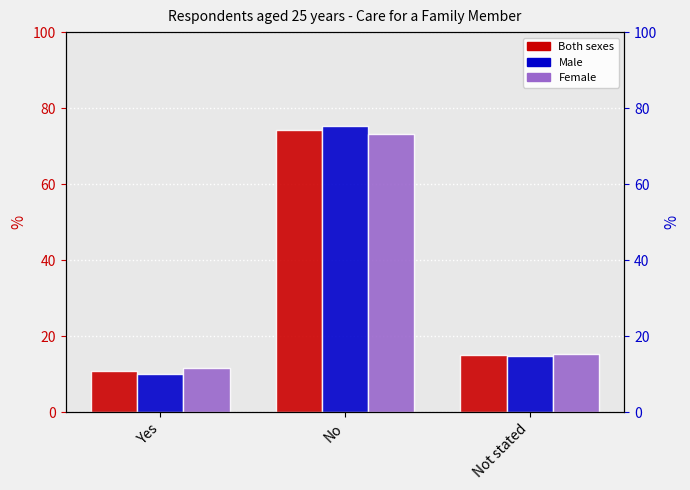

What is the total value across all series at Yes?

32.2